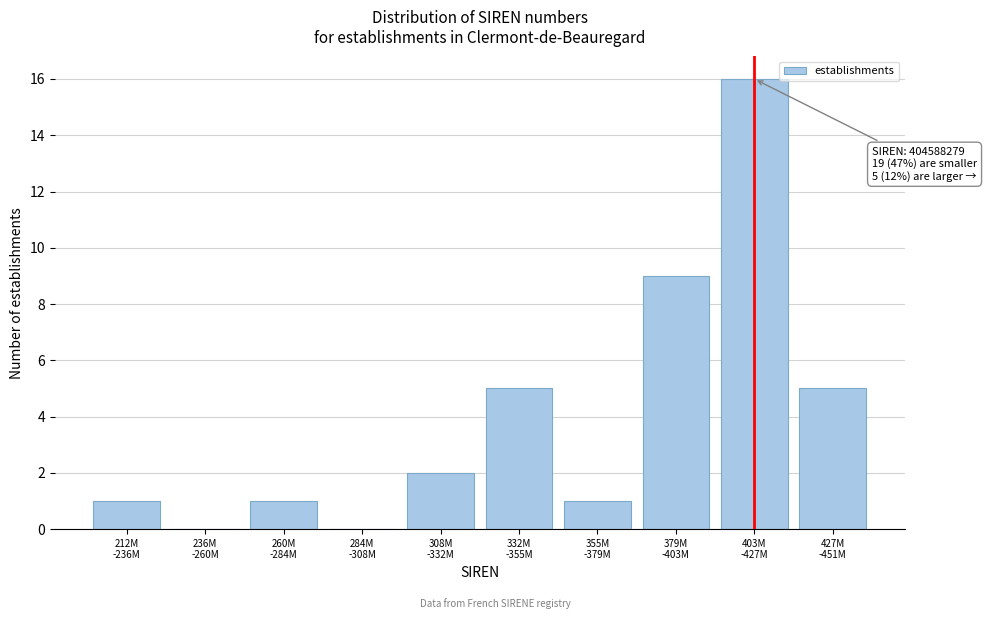

What is the maximum value shown in the chart?

16